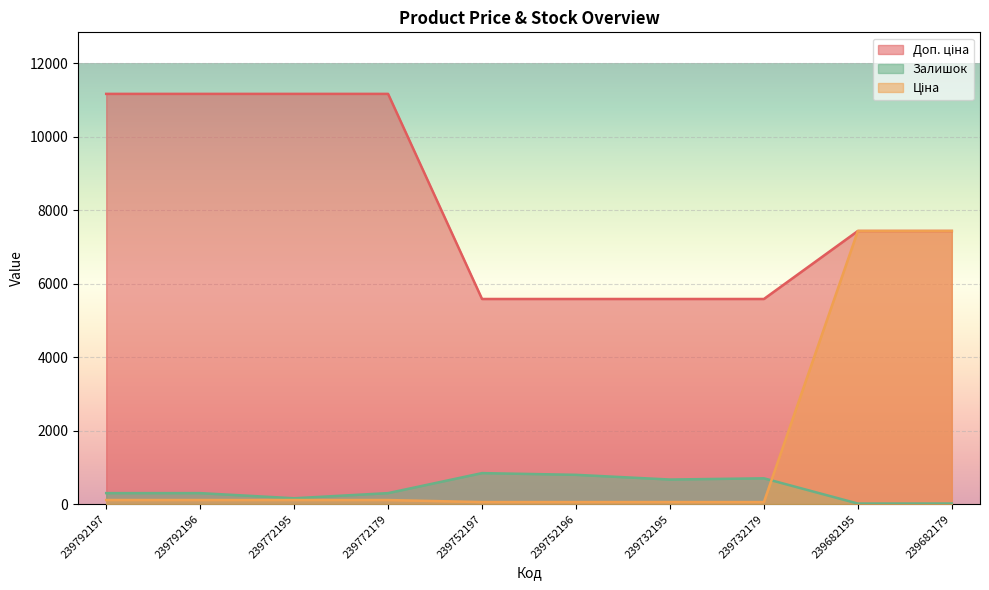

Which series has the widest spread of values?

Ціна